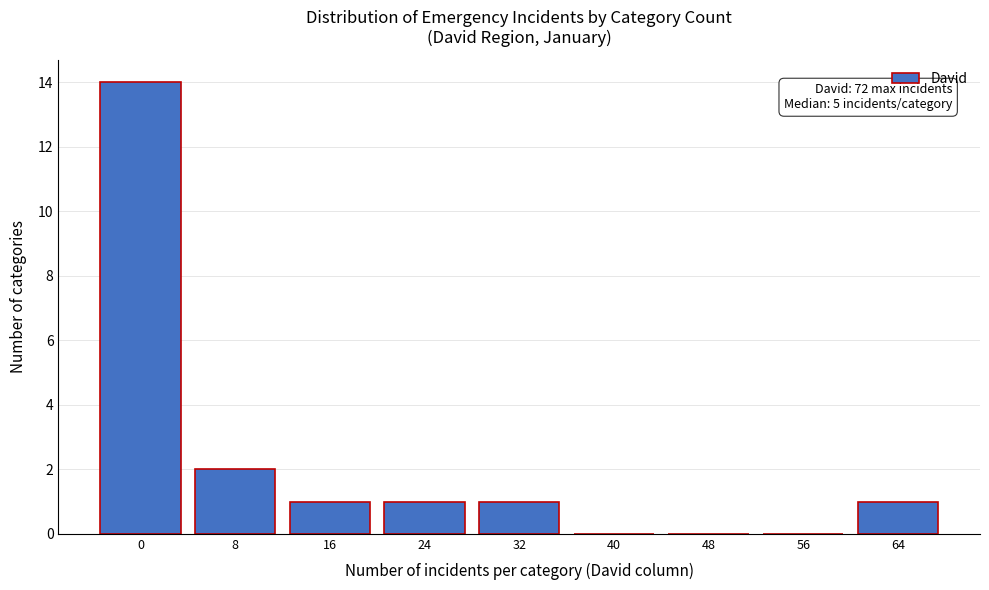

Reading right to left, extract all data points from this chart.

64=1	56=0	48=0	40=0	32=1	24=1	16=1	8=2	0=14